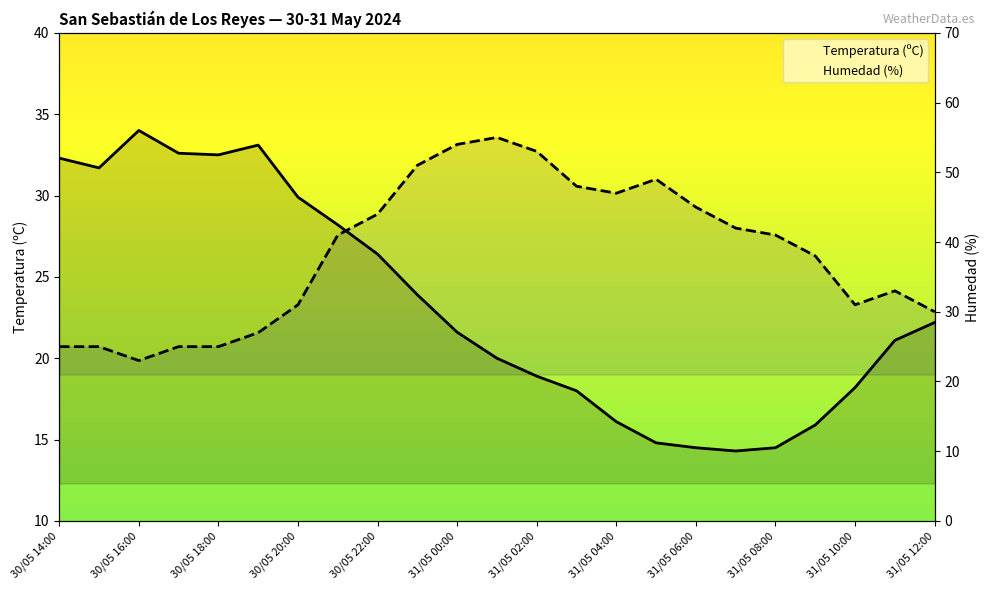

Is this an area chart (filled region under the line)?

No